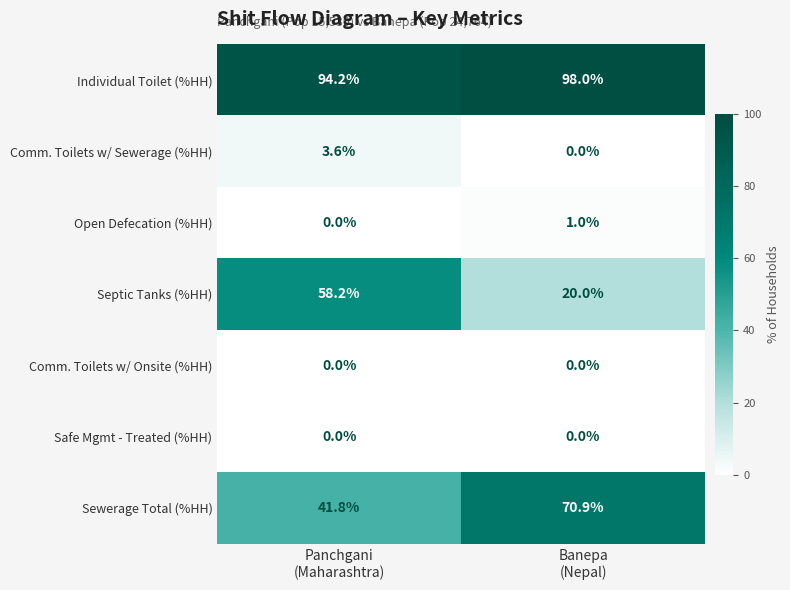

What is the average value of the Septic Tanks (%HH) series?

39.1